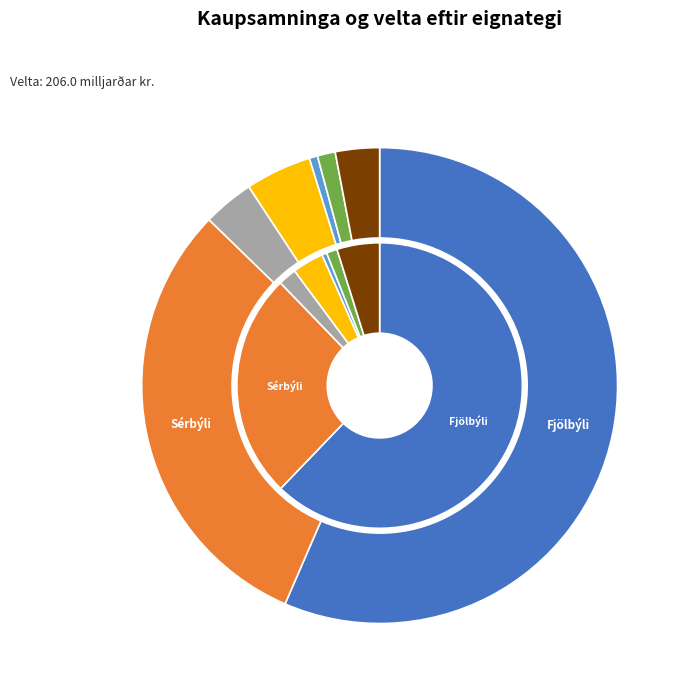

Rank the categories by value from highest to lowest.

Fjölbýli, Sérbýli, Annað, Iðnaðarhúsnæði, Verslunar- og skrifstofuhúsnæði, Sérhæfðar eignir, Vörugeymslur